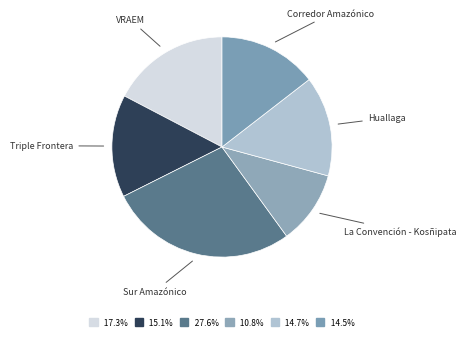

Which has a higher value, Triple Frontera or La Convención - Kosñipata?

Triple Frontera